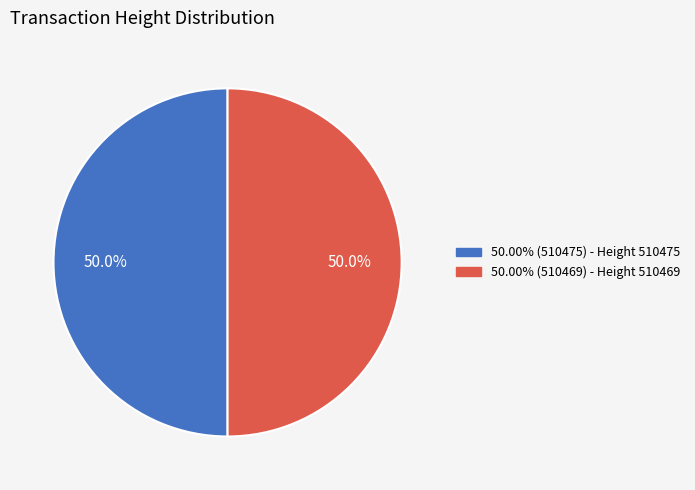

Which slice is the smallest?

510469